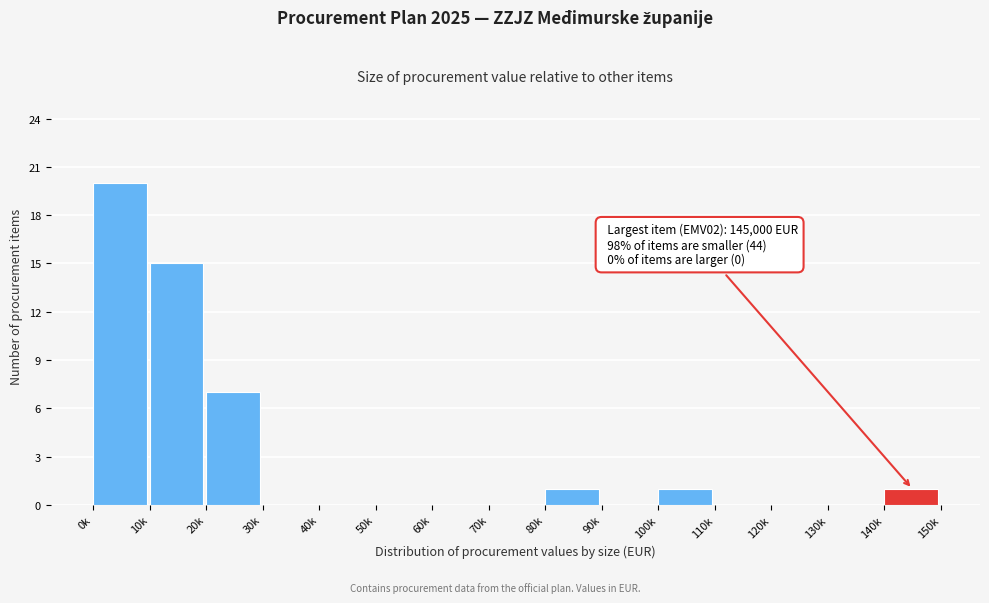

Reading left to right, extract all data points from this chart.

0k=20	10k=15	20k=7	30k=0	40k=0	50k=0	60k=0	70k=0	80k=1	90k=0	100k=1	110k=0	120k=0	130k=0	140k=1